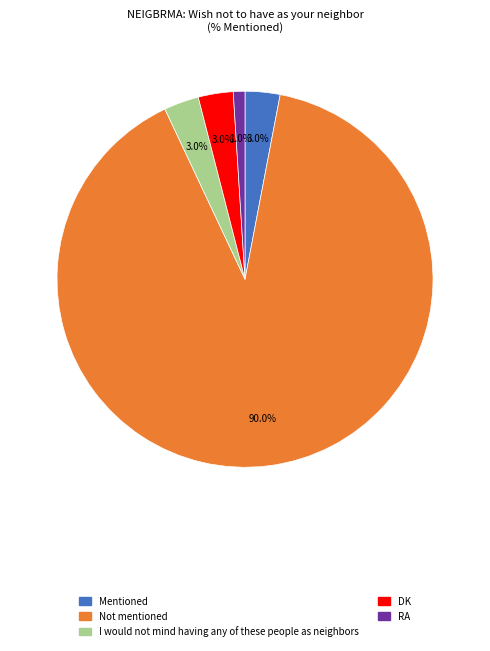

Which slice is the largest?

Not mentioned